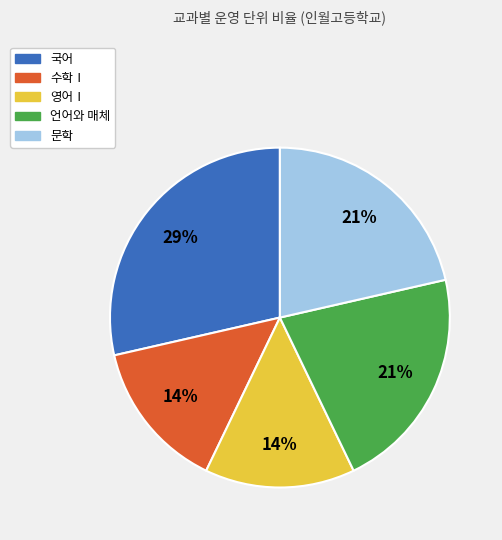

To the nearest percent, what portion does 수학Ⅰ represent?

14%